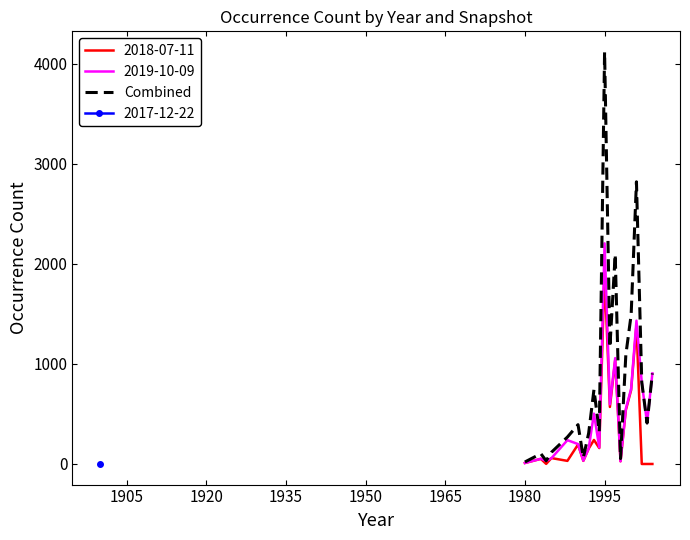

Does the chart have visible grid lines?

No